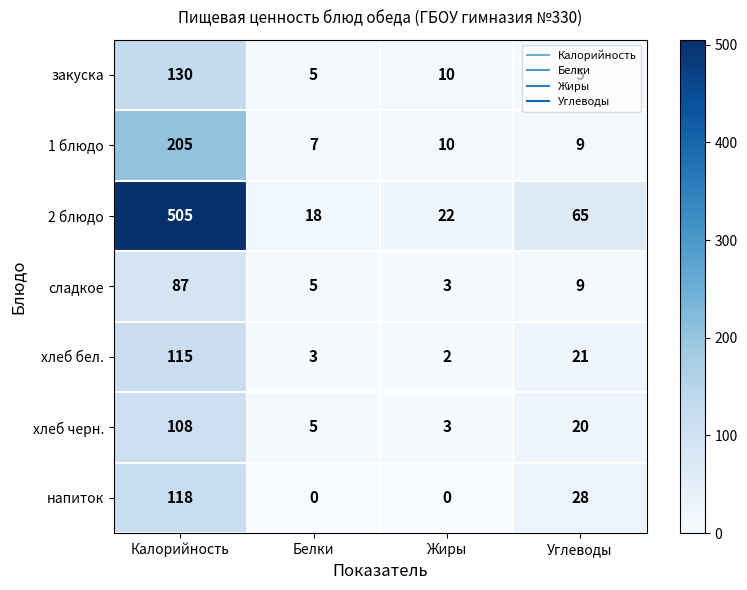

Which series has the largest total across all categories?

2 блюдо